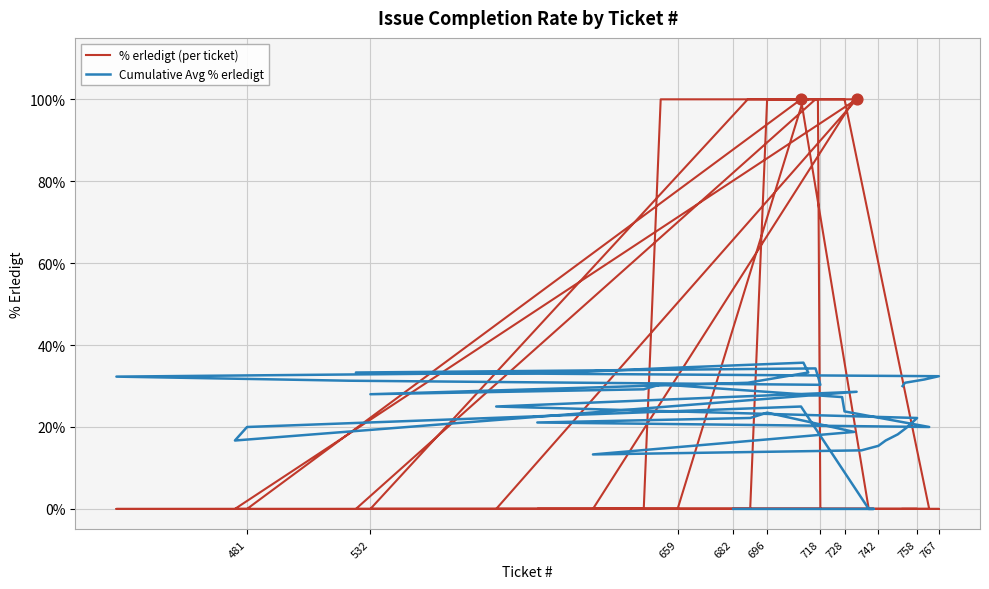

What are all the series names shown in the legend?

% erledigt (per ticket), Cumulative Avg % erledigt